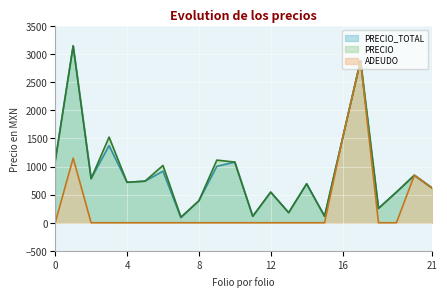

Is it true that PRECIO_TOTAL equals 375.3 at 125090003?

False